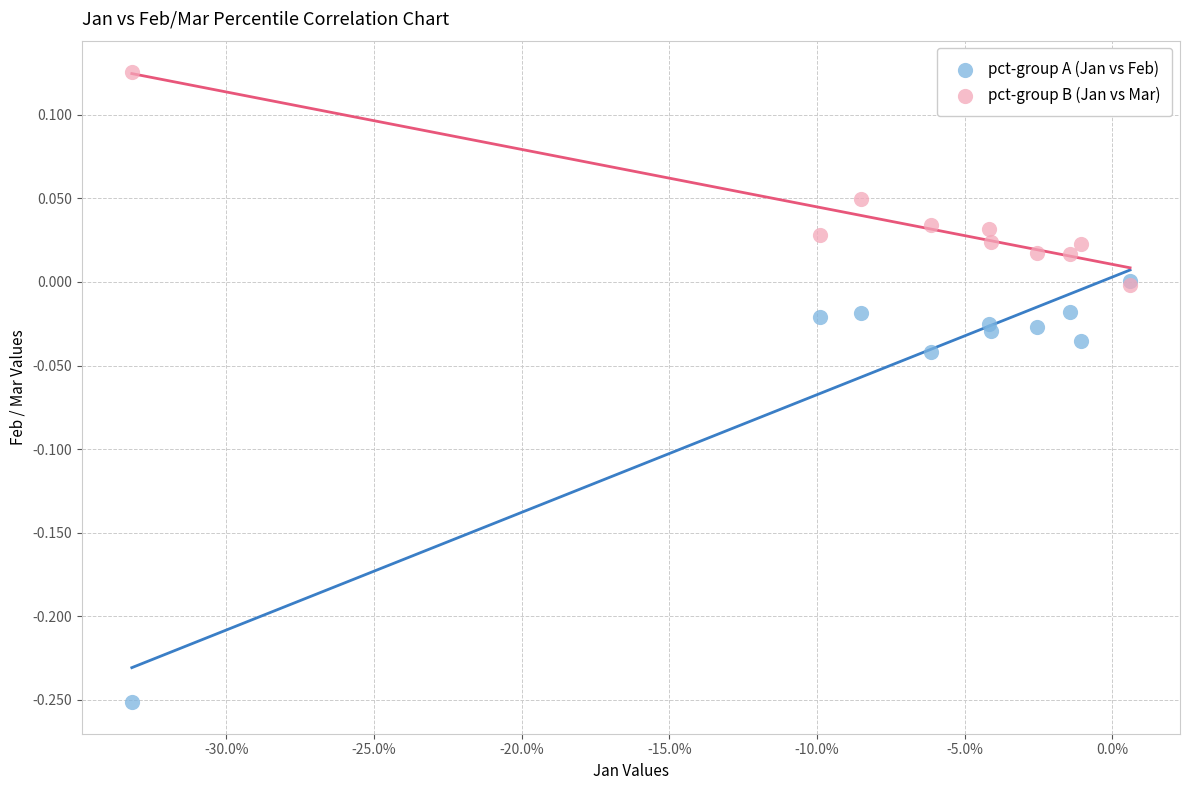

Which series contains the highest Y value?

pct-group B (Jan vs Mar)